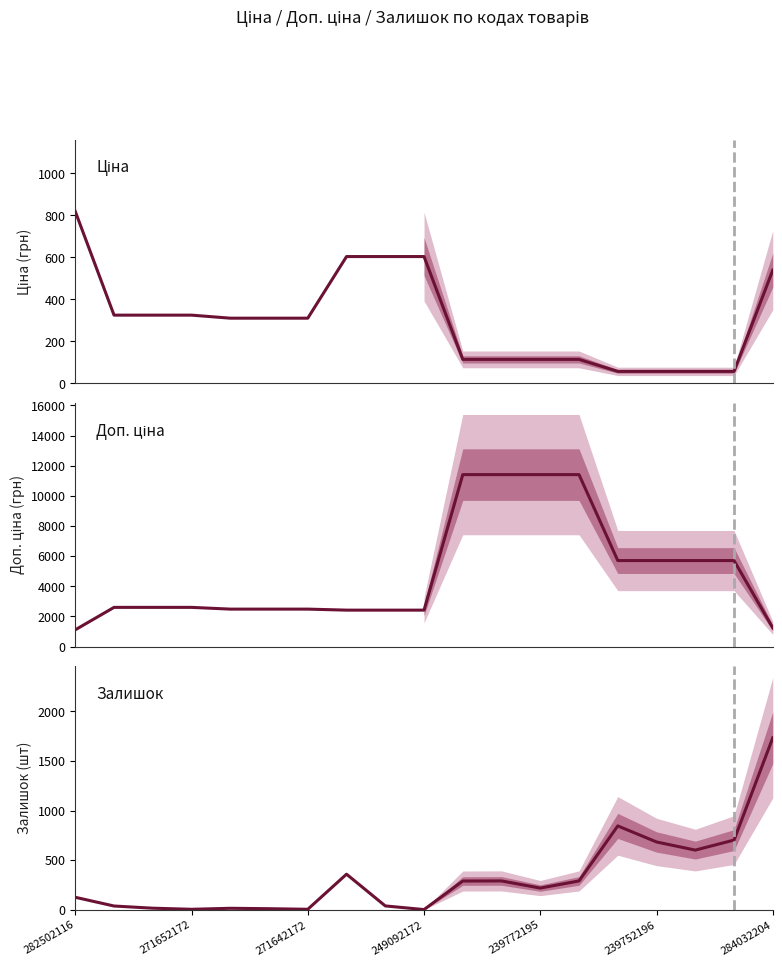

What is the lowest value of the Ціна series?

57.0